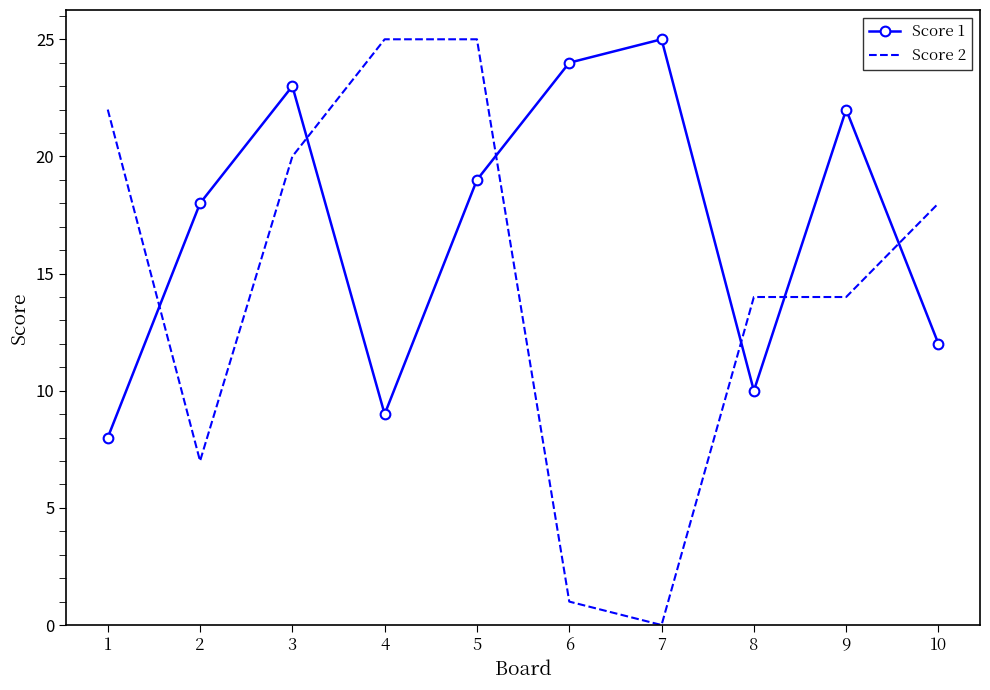

True or false: Score 2 has a value of 0 at 7.

True